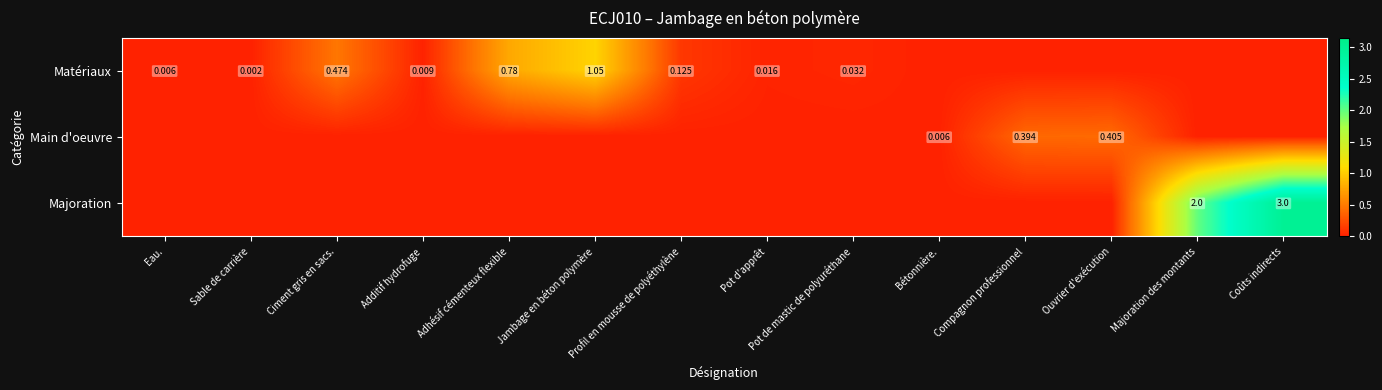

Which category has the highest value in the Main d'oeuvre series?

Ouvrier d'exécution